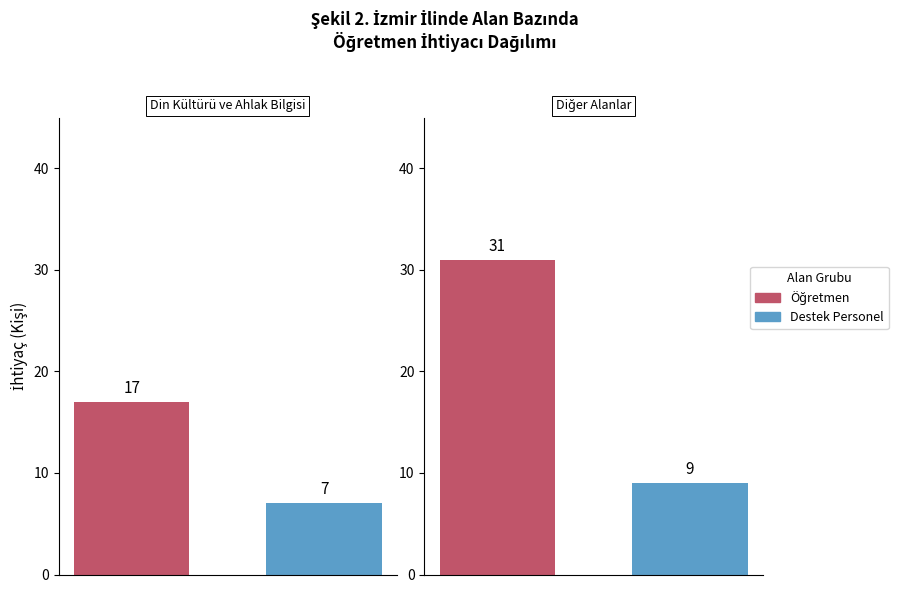

The chart shows a value of 10 at ÇEŞME. True or false?

False